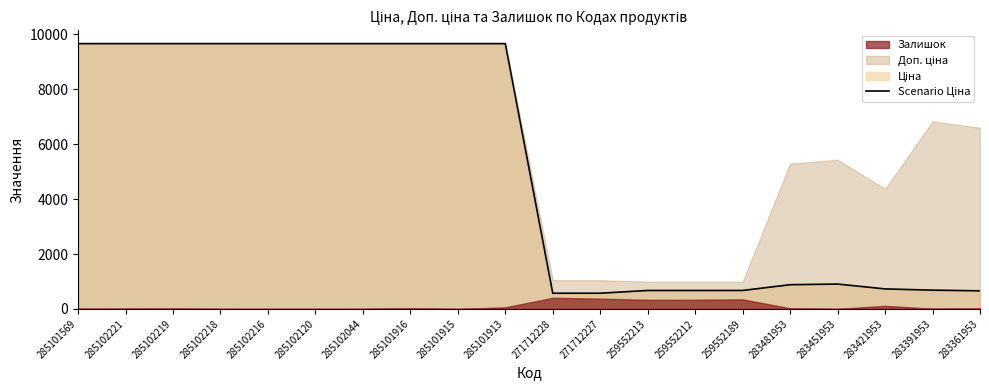

What is the label of the 19th point from the left?

283391953